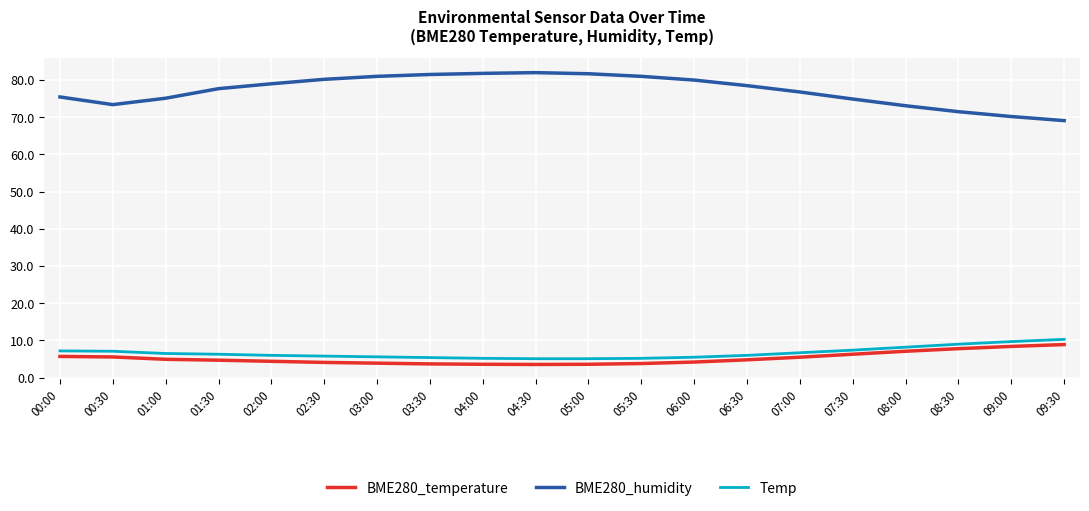

What is the difference between the highest and lowest values at 00:30?

67.8